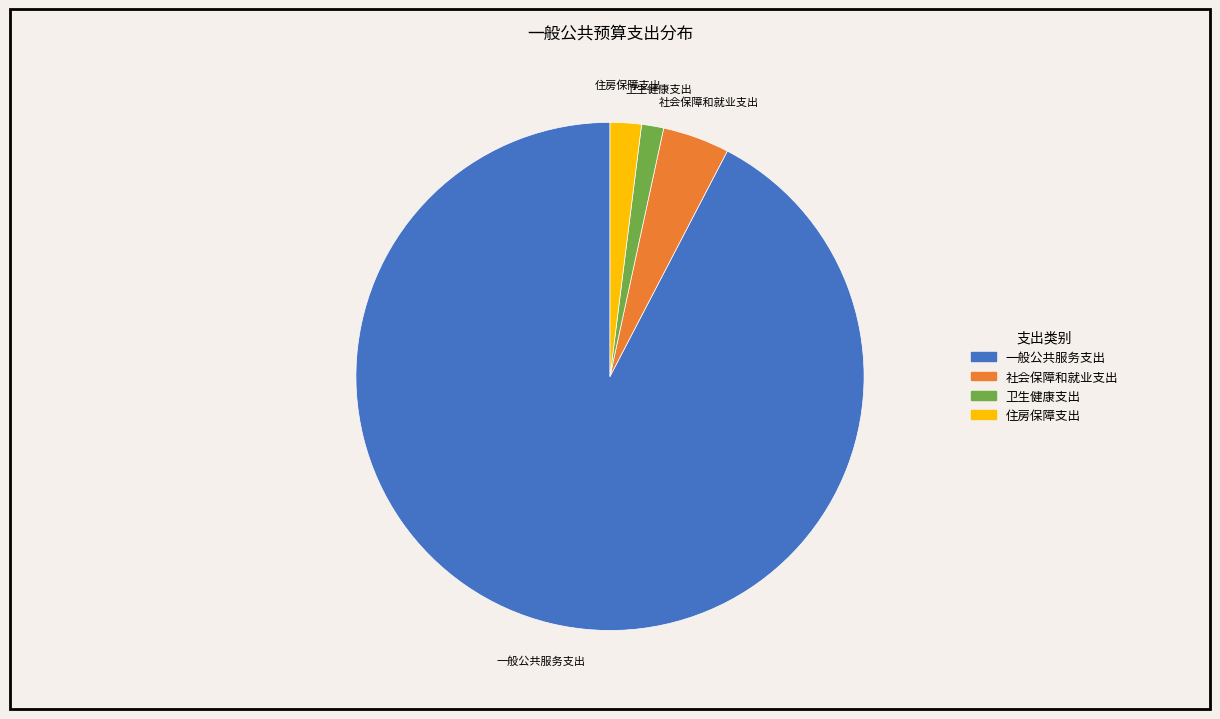

Rank the categories by value from highest to lowest.

一般公共服务支出, 社会保障和就业支出, 住房保障支出, 卫生健康支出